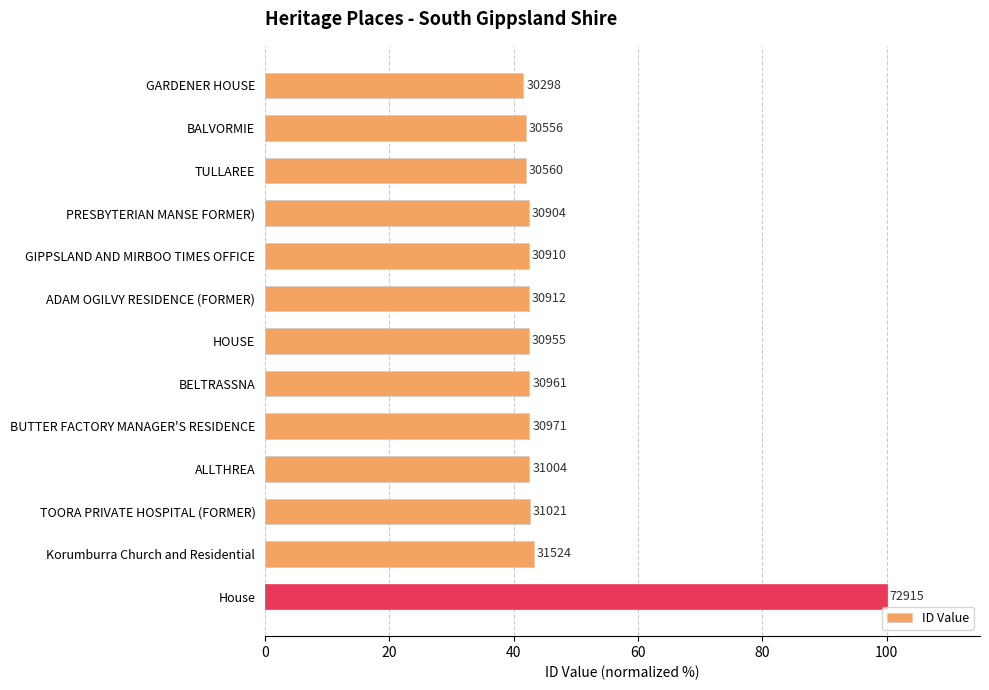

Are the bars horizontal?

Yes